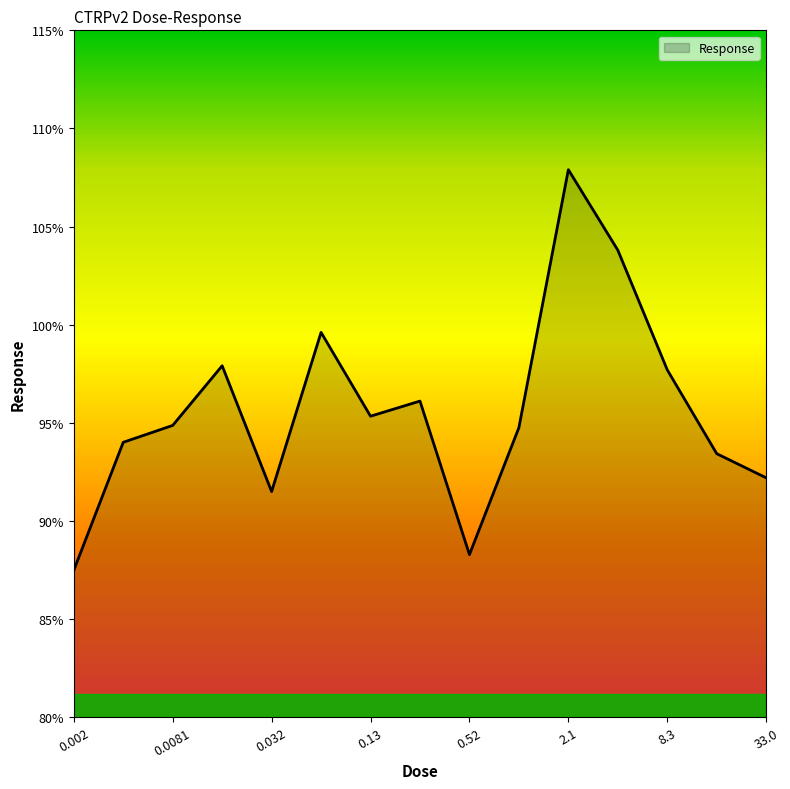

What is the smallest value displayed?

87.5